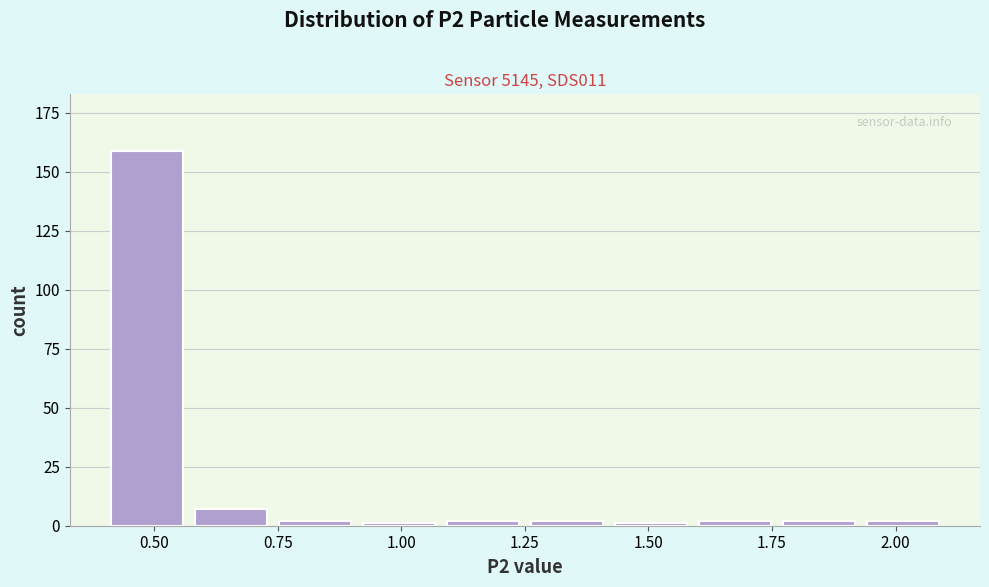

Around what value on the x-axis is the tallest bar? Give the approximate position of its centre, as read against the axis.

0.50